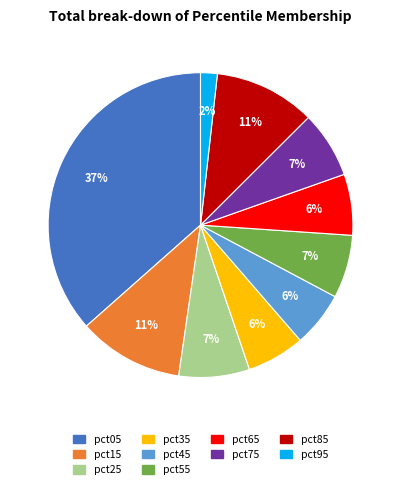

To the nearest percent, what is the average slice percentage?

10%